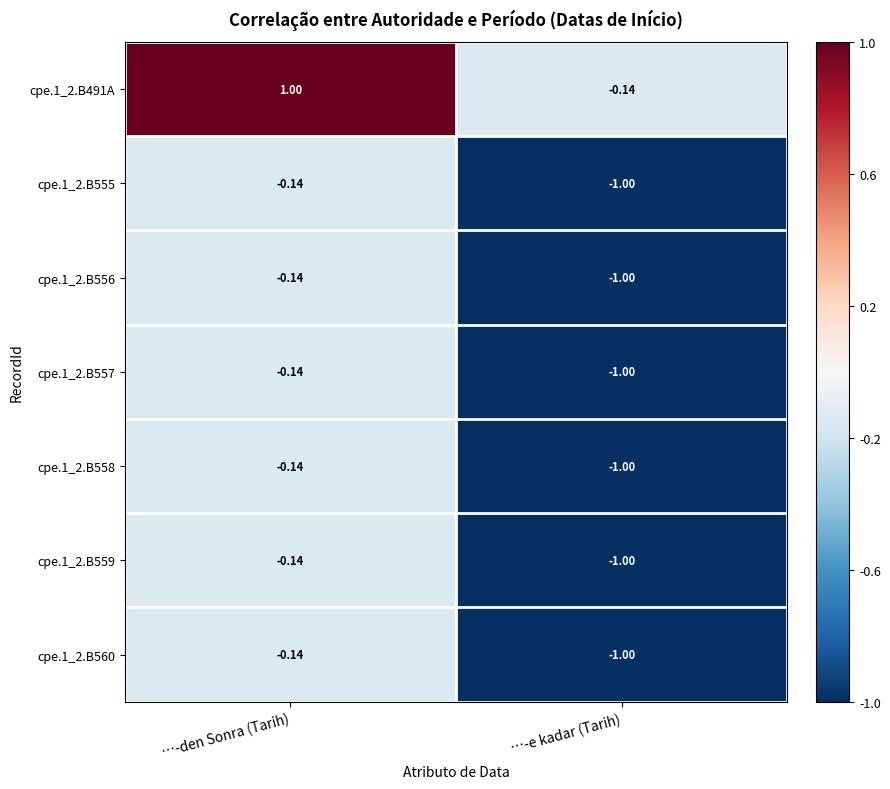

At which category does the chart reach its minimum across all series?

…-e kadar (Tarih)